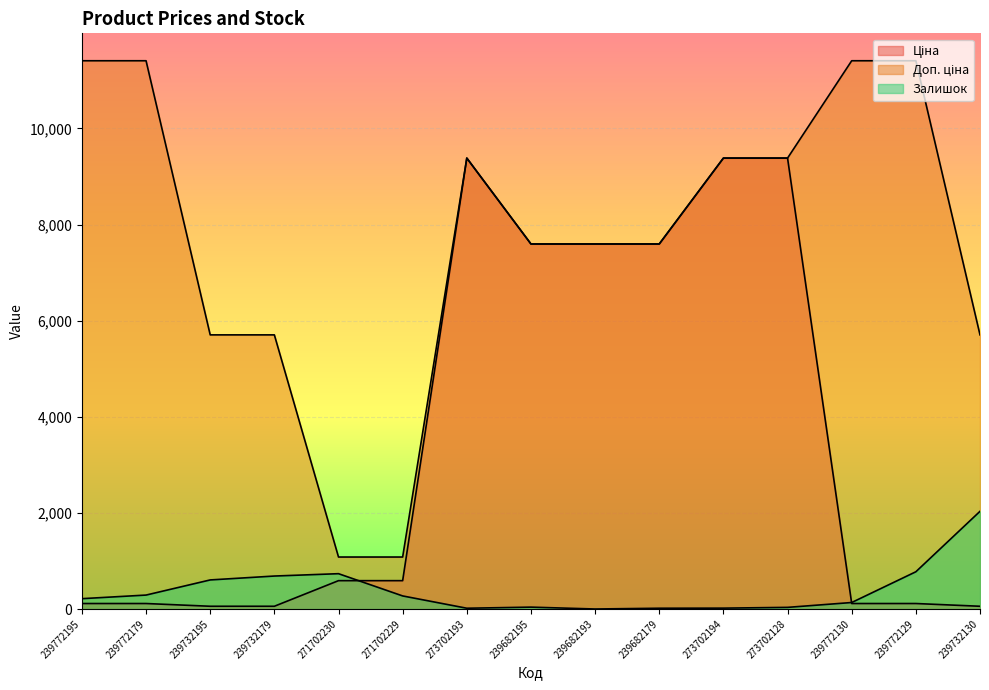

What is the label of the 10th point from the right?

271702229